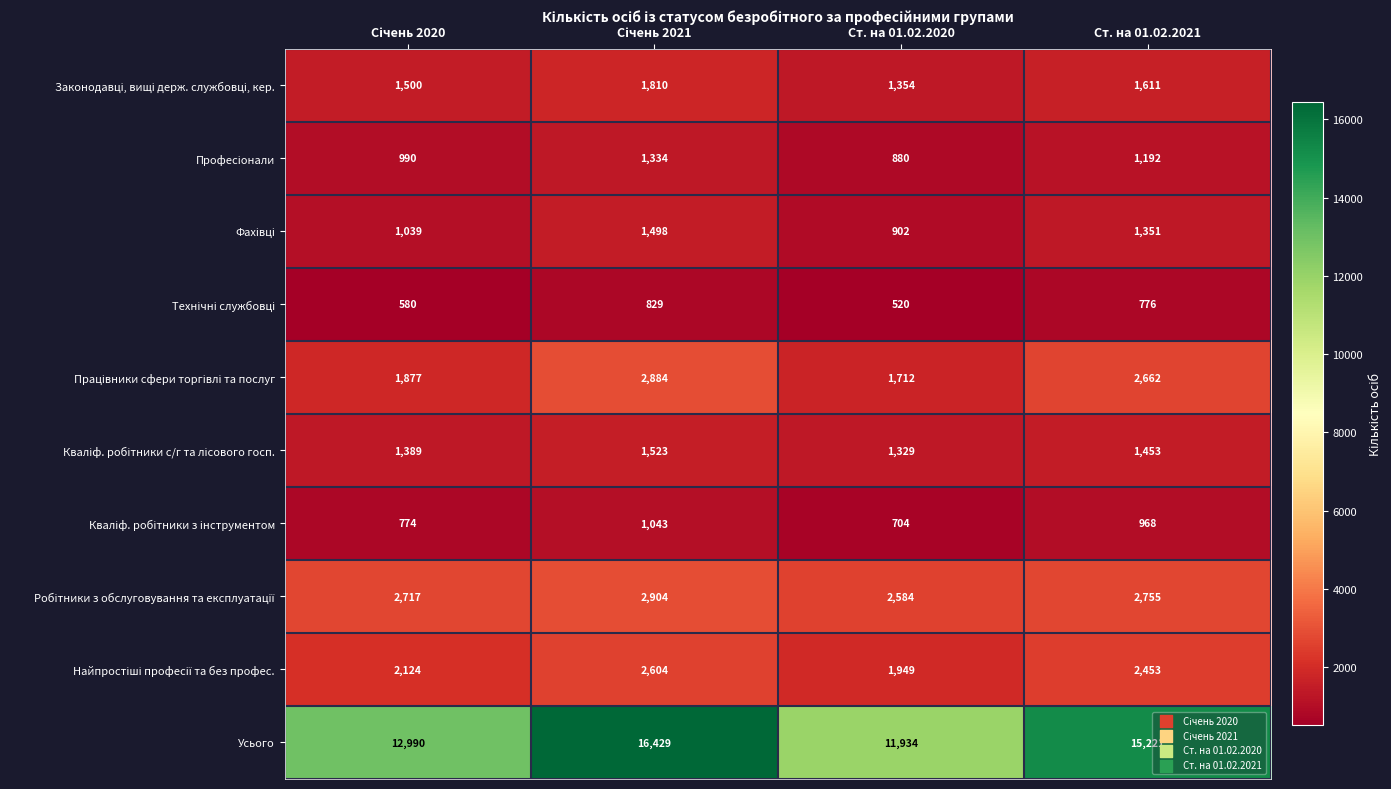

How many data points does each series have?

4